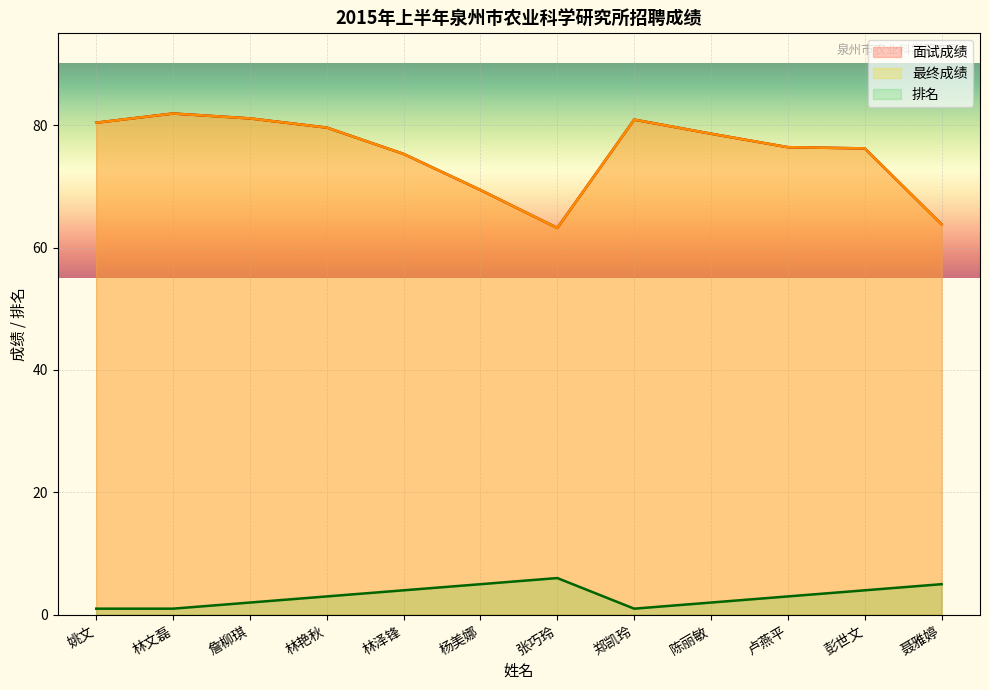

The 面试成绩 series shows 25.0 at 林艳秋. True or false?

False